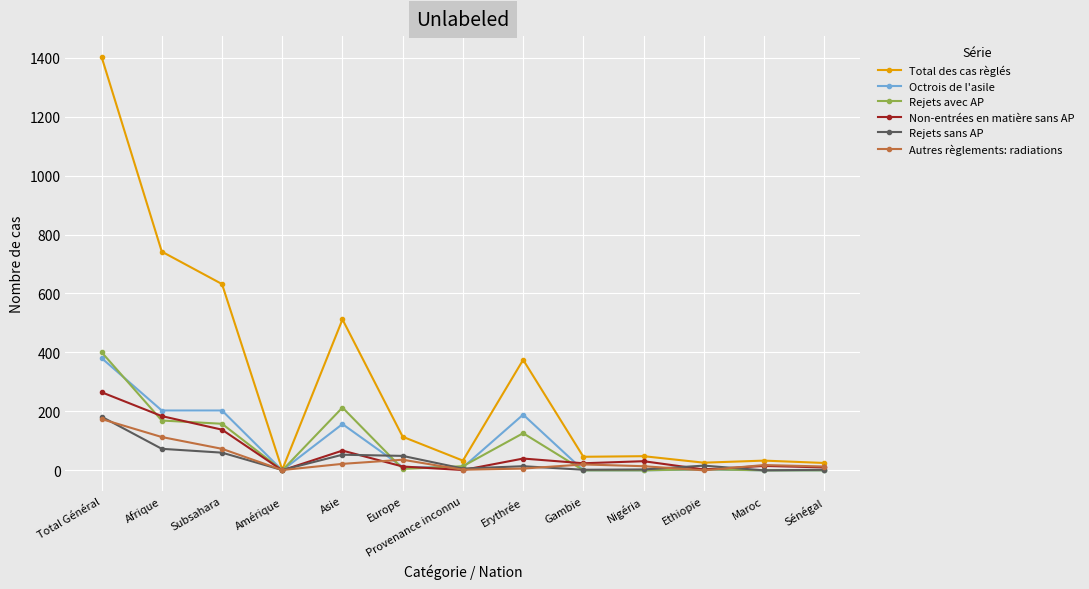

Count the number of data series in this chart.

6